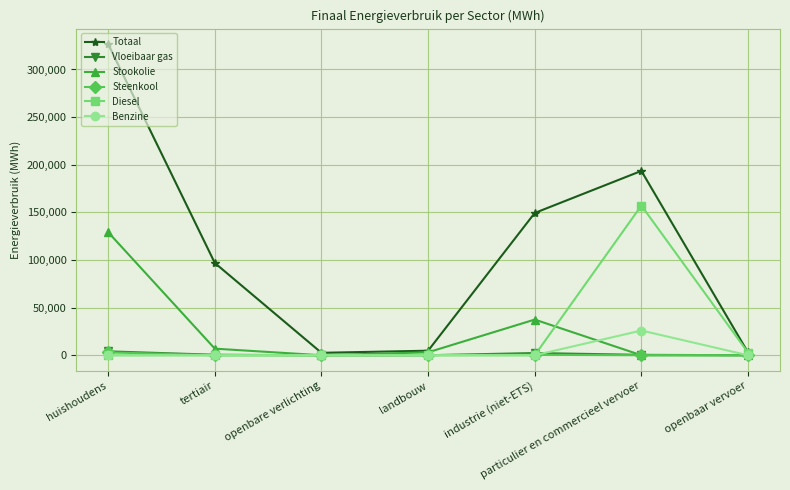

Which series has the widest spread of values?

Totaal